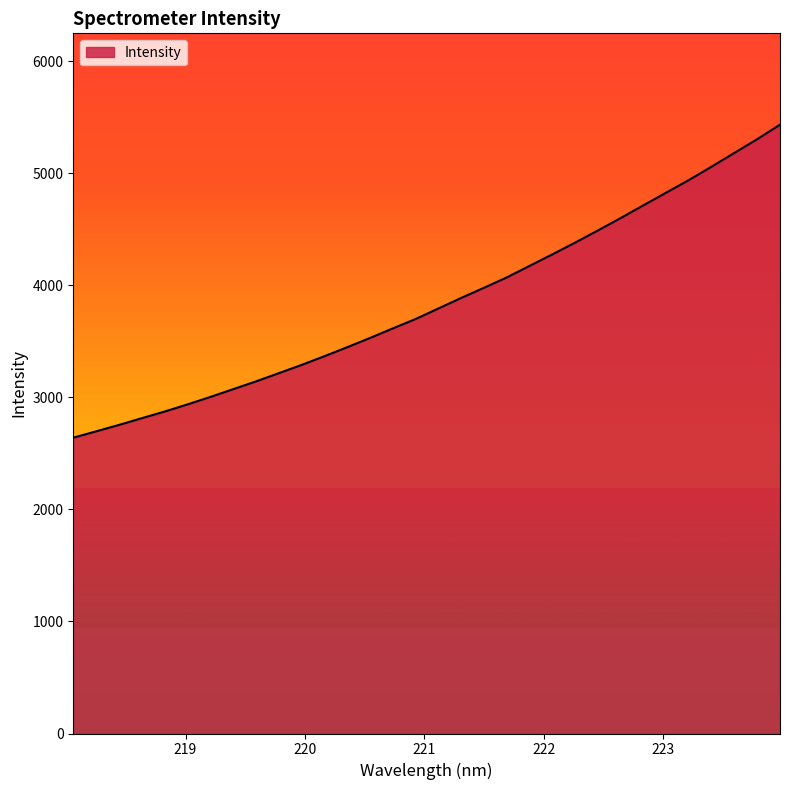

What is the greatest value displayed?

5434.9